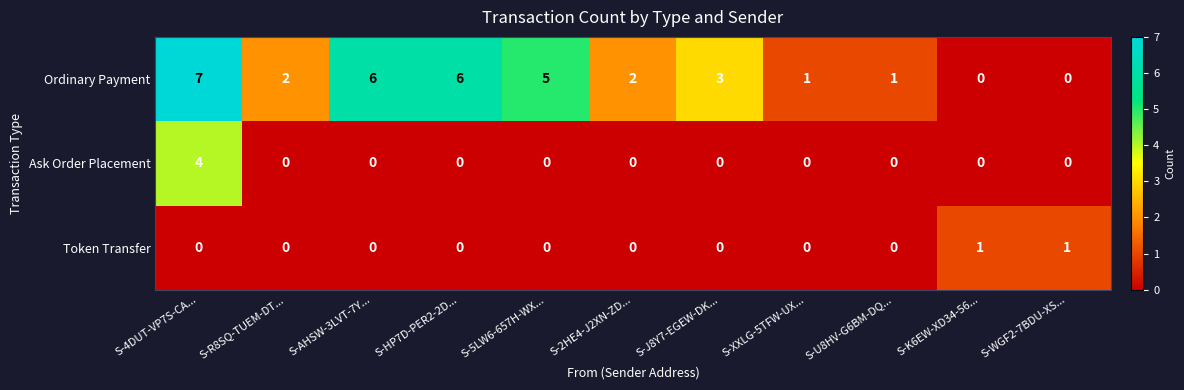

Rank the series by their maximum value, from highest to lowest.

Ordinary Payment, Ask Order Placement, Token Transfer